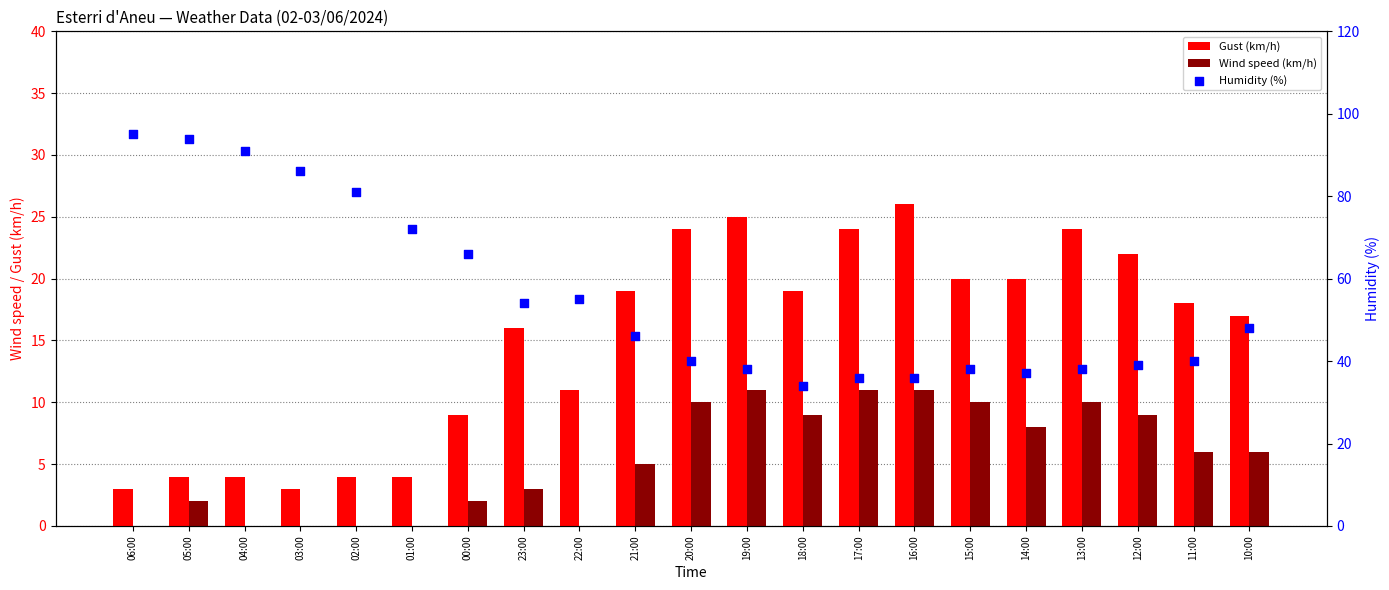

Is the value of Gust (km/h) at 04:00 greater than the value of Humidity (%) at 23:00?

No